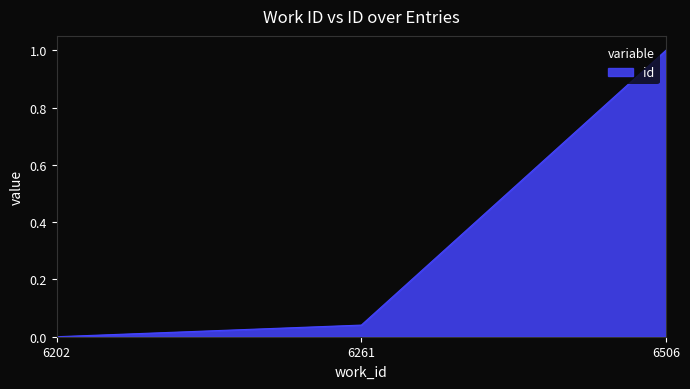

The chart shows a value of 0.0 at 6261. True or false?

True